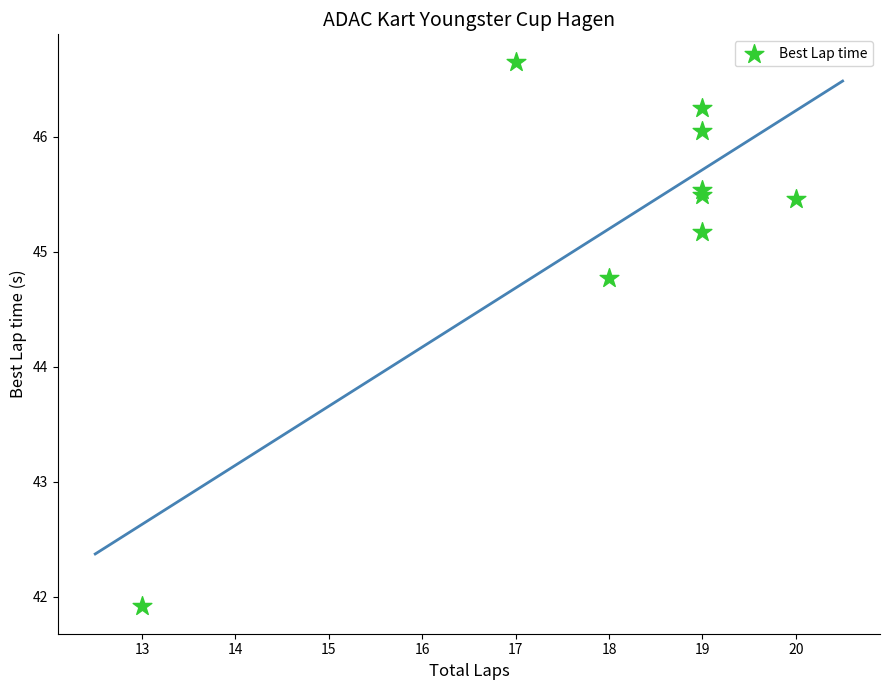

What Y value in the scatter plot is closest to 44?

44.8